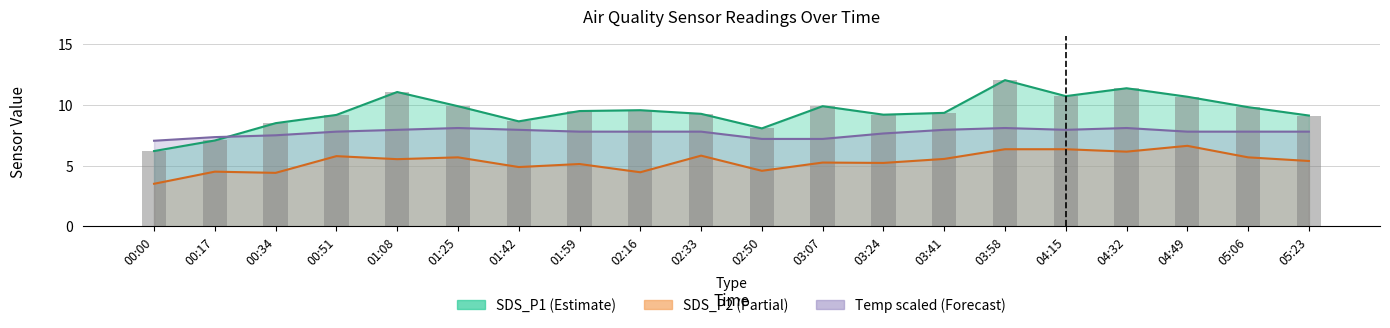

Reading left to right, transcribe all the data shown in this chart.

SDS_P1: 6.2	7.1	8.5	9.2	11.1	9.9	8.7	9.5	9.6	9.3	8.1	9.9	9.2	9.3	12.1	10.7	11.4	10.7	9.8	9.1
SDS_P2: 3.5	4.5	4.4	5.8	5.5	5.7	4.9	5.1	4.5	5.8	4.6	5.2	5.2	5.5	6.3	6.3	6.2	6.6	5.7	5.4
Temp: 7.1	7.4	7.5	7.8	7.9	8.1	7.9	7.8	7.8	7.8	7.2	7.2	7.6	7.9	8.1	7.9	8.1	7.8	7.8	7.8